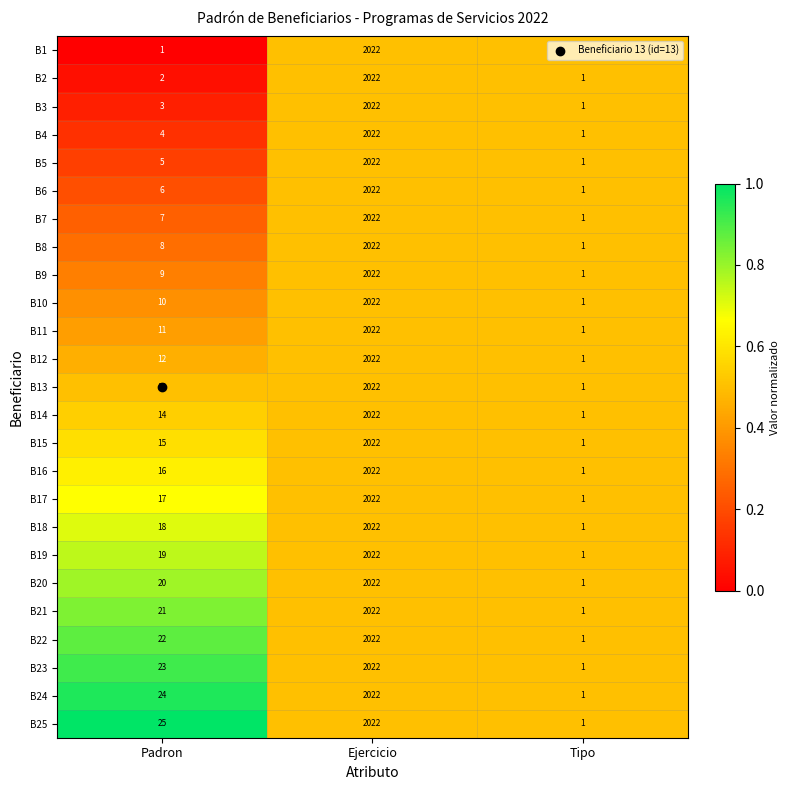

The B21 series shows 1 at Tipo. True or false?

True